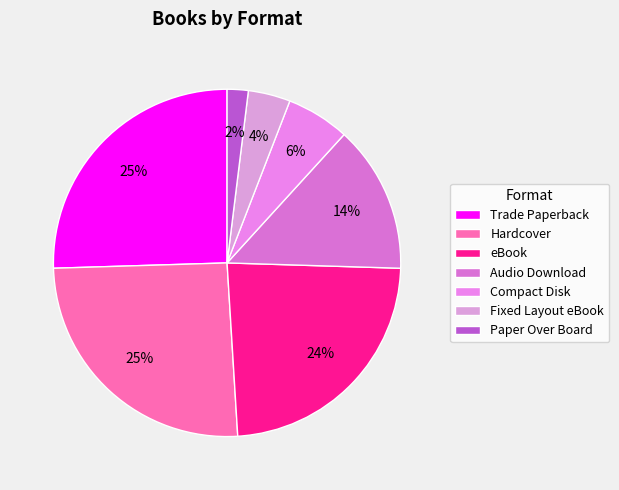

To the nearest percent, what portion does Trade Paperback represent?

25%